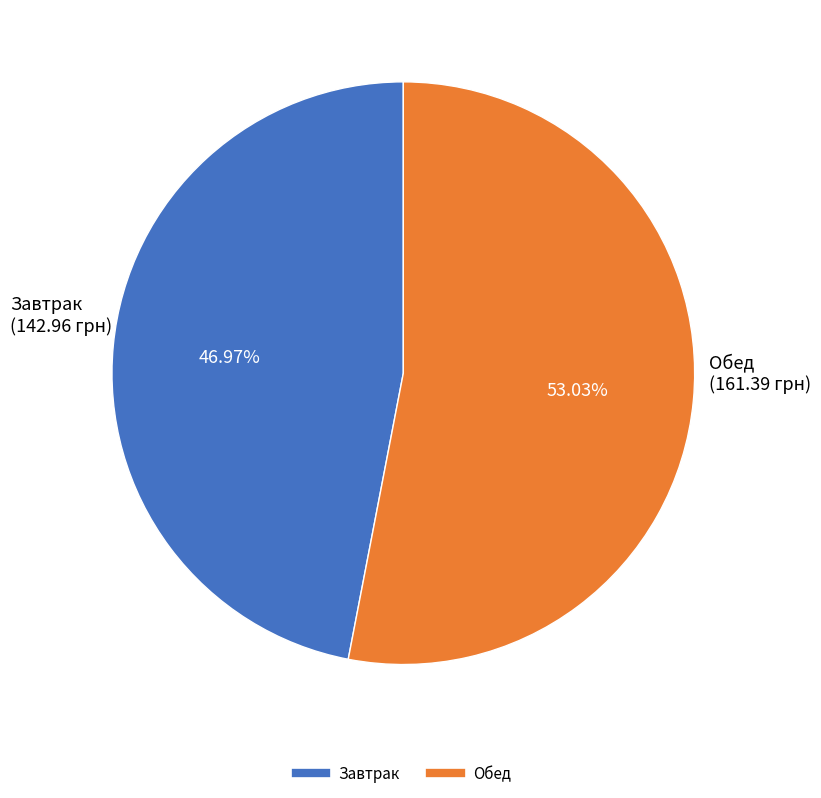

Is there a majority slice in this chart?

Yes